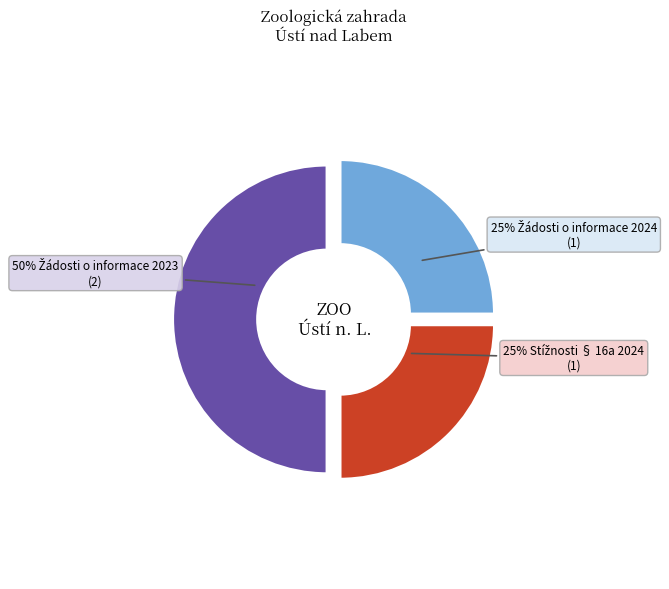

To the nearest percent, what is the average slice percentage?

33%